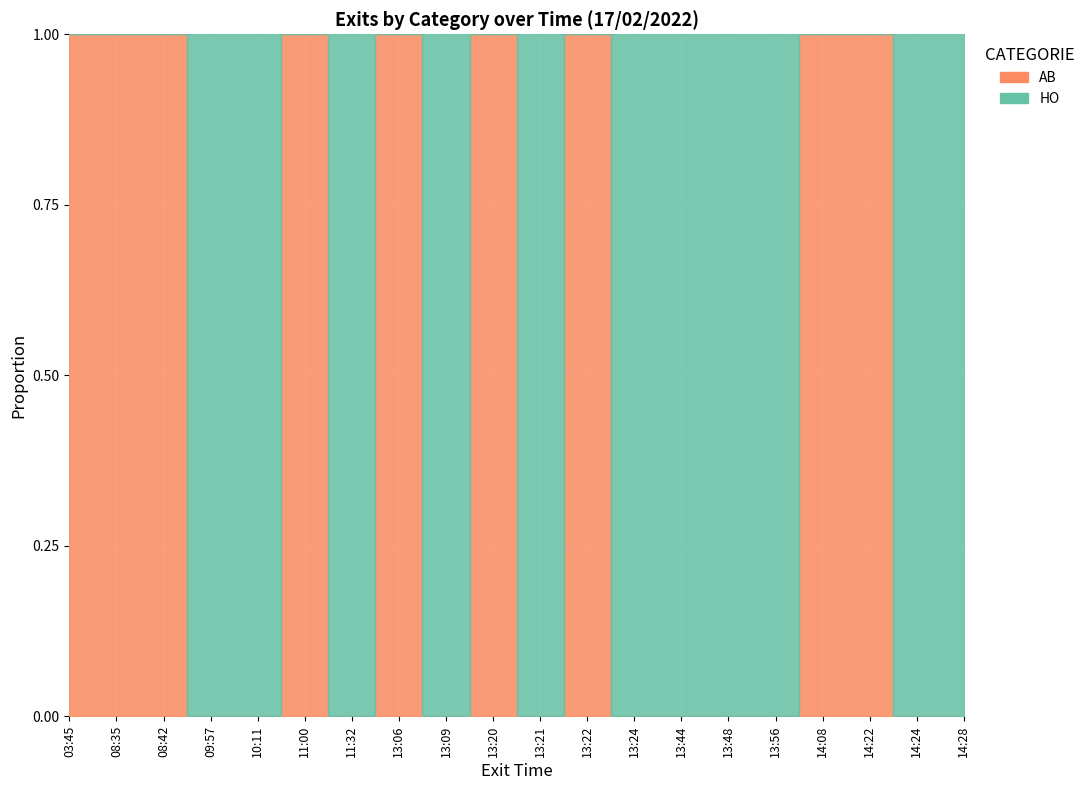

How many data points in HO are less than 1?

9